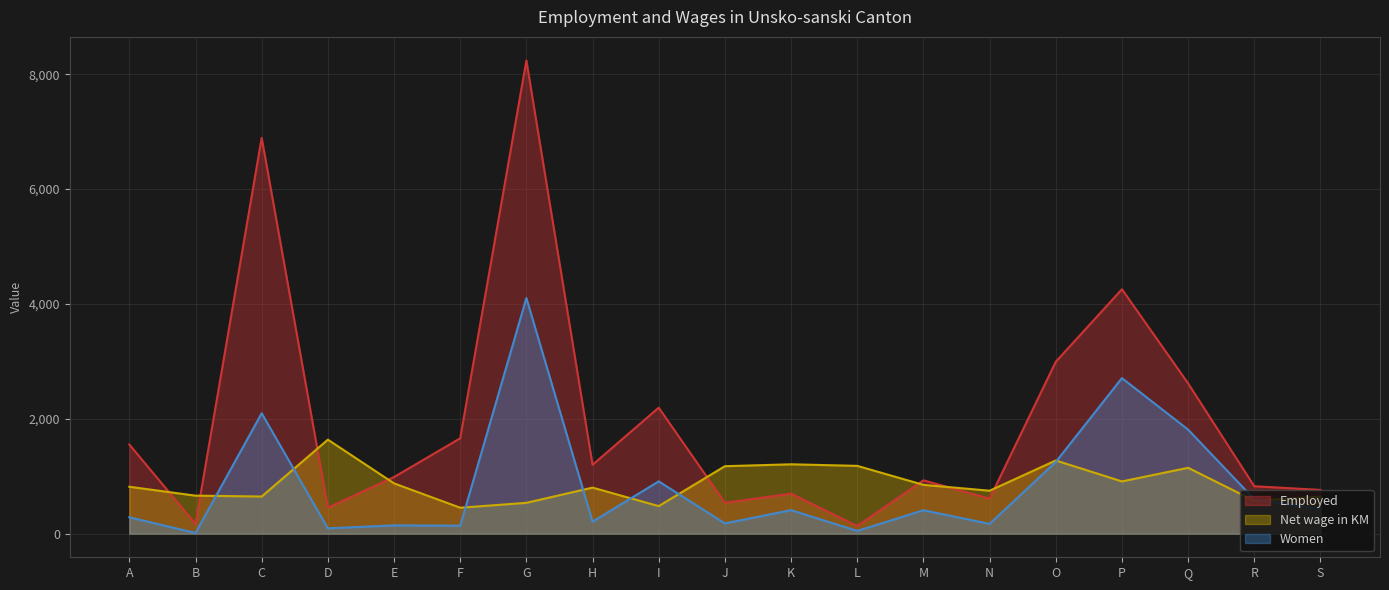

How many data points does each series have?

19